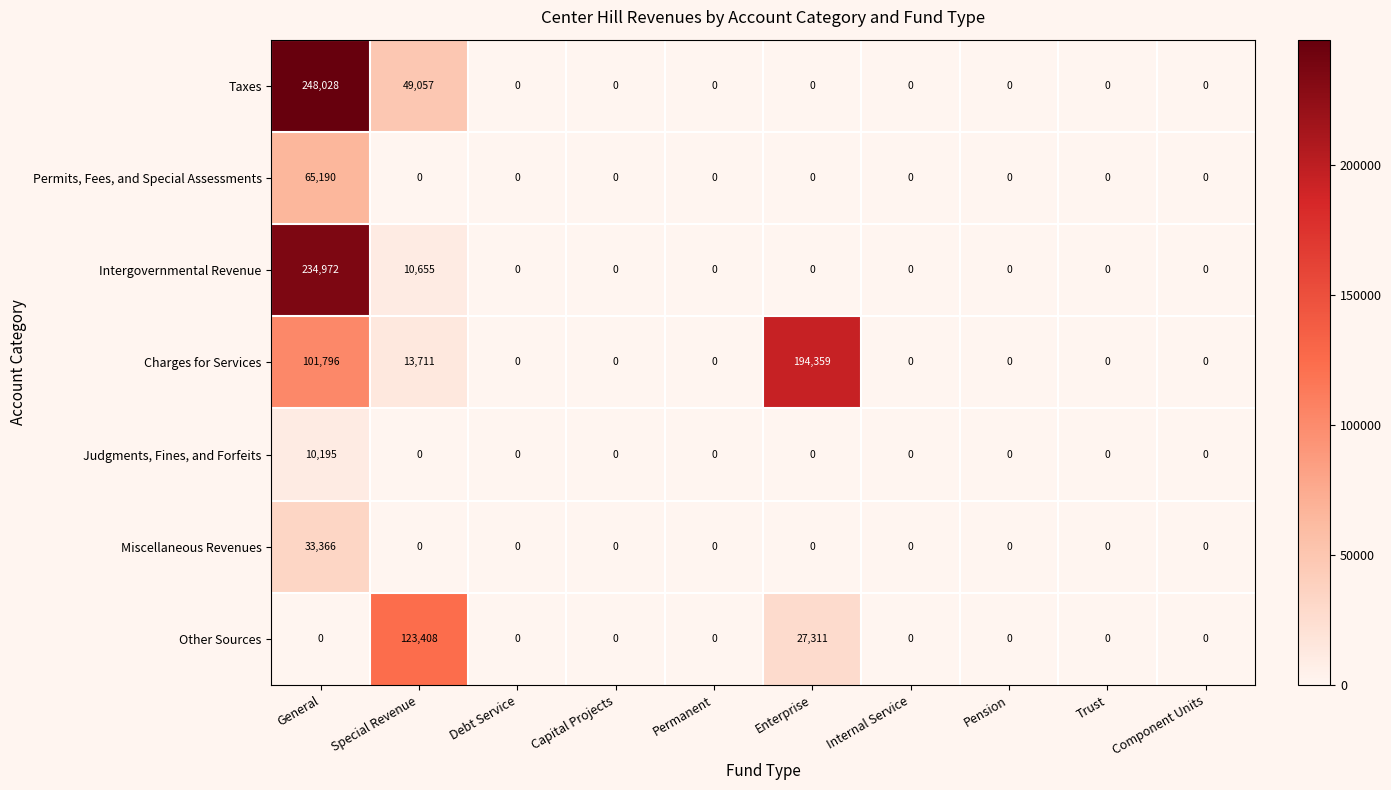

Which series has the largest range (max minus min)?

Taxes